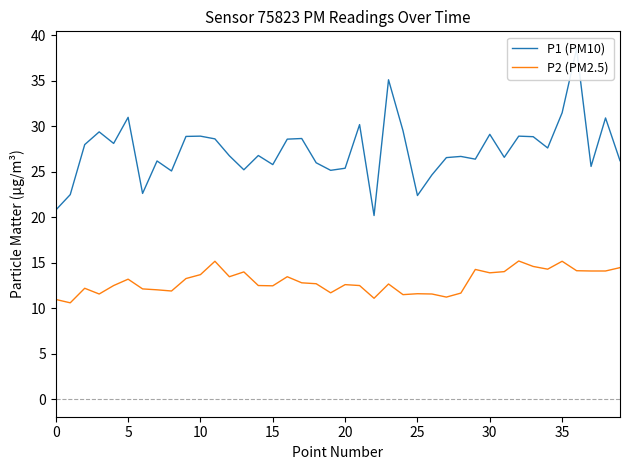

List the series in order of their peak value, lowest first.

P2 (PM2.5), P1 (PM10)